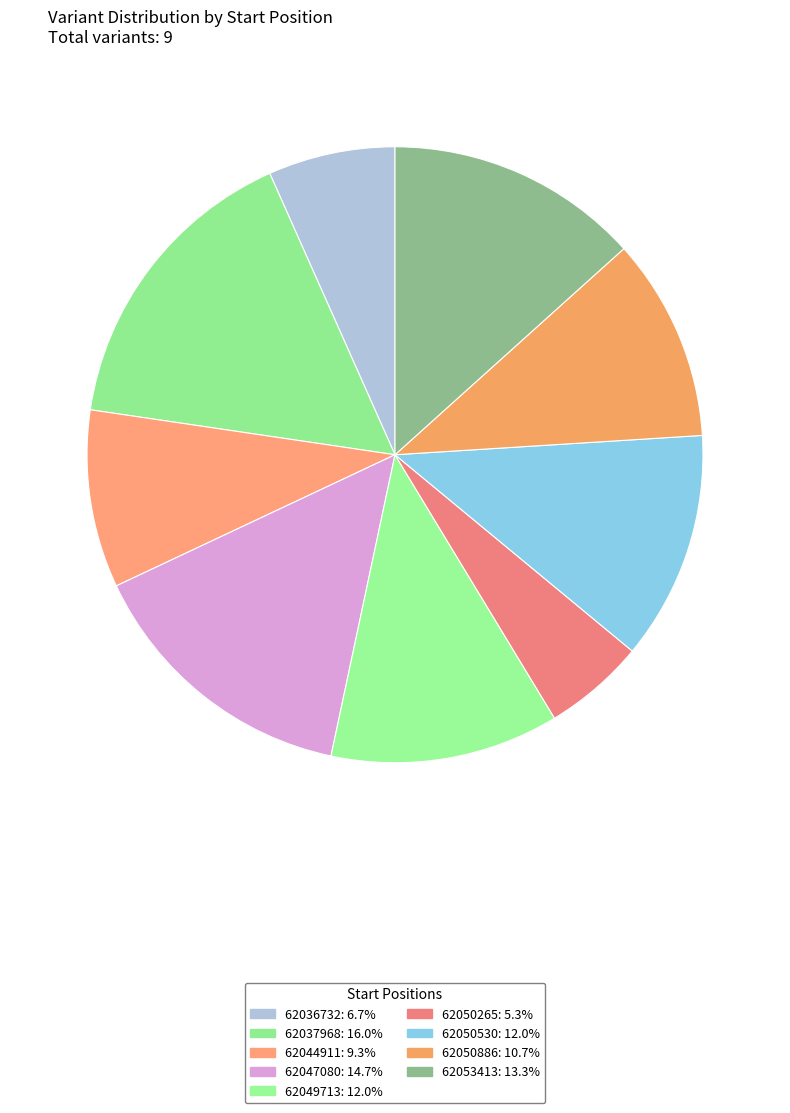

How many slices are in this pie chart?

9